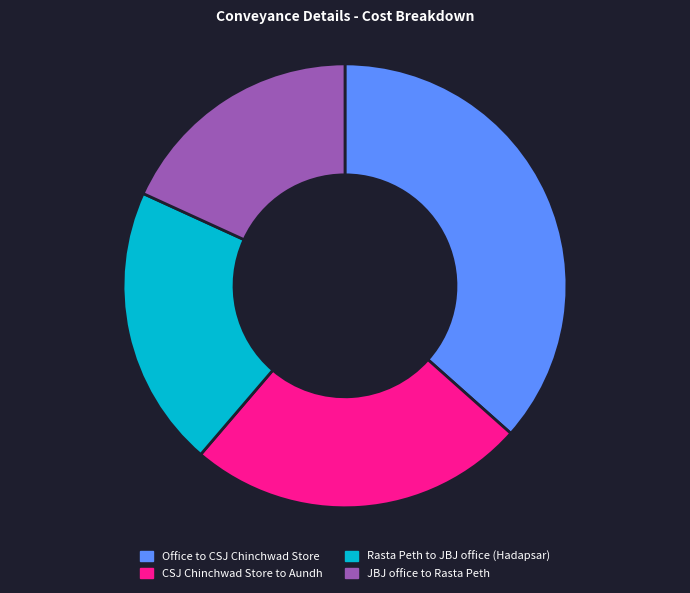

Which category has the biggest portion of the pie?

Office to CSJ Chinchwad Store